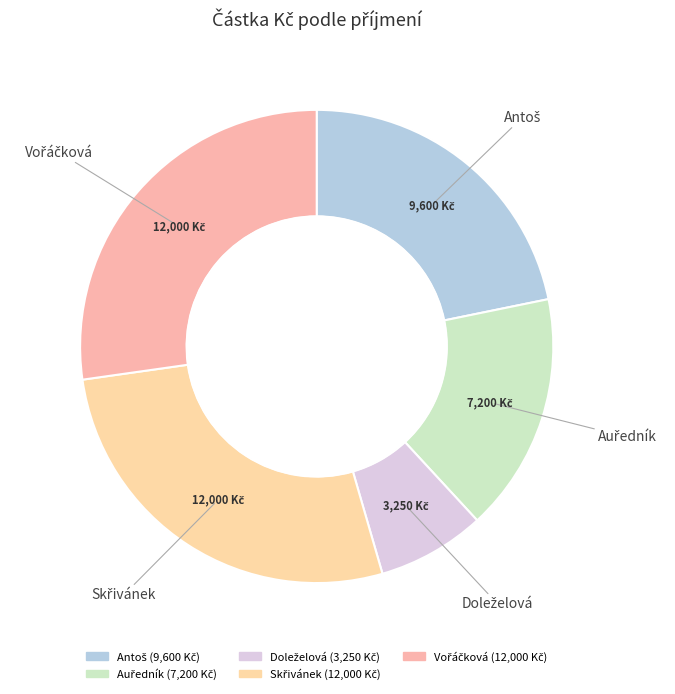

Is there a majority slice in this chart?

No